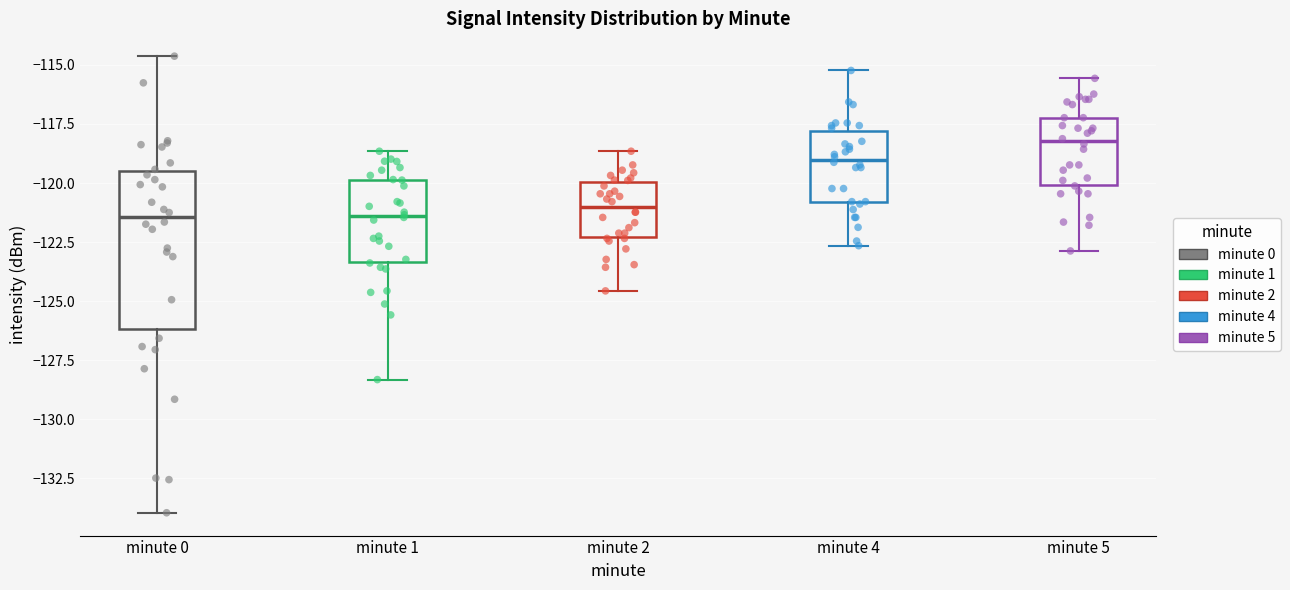

Where does the upper whisker of the box for minute 2 end on the y-axis? The values are not printed on the chart, so give them approximately, as read against the axis.

-118.5